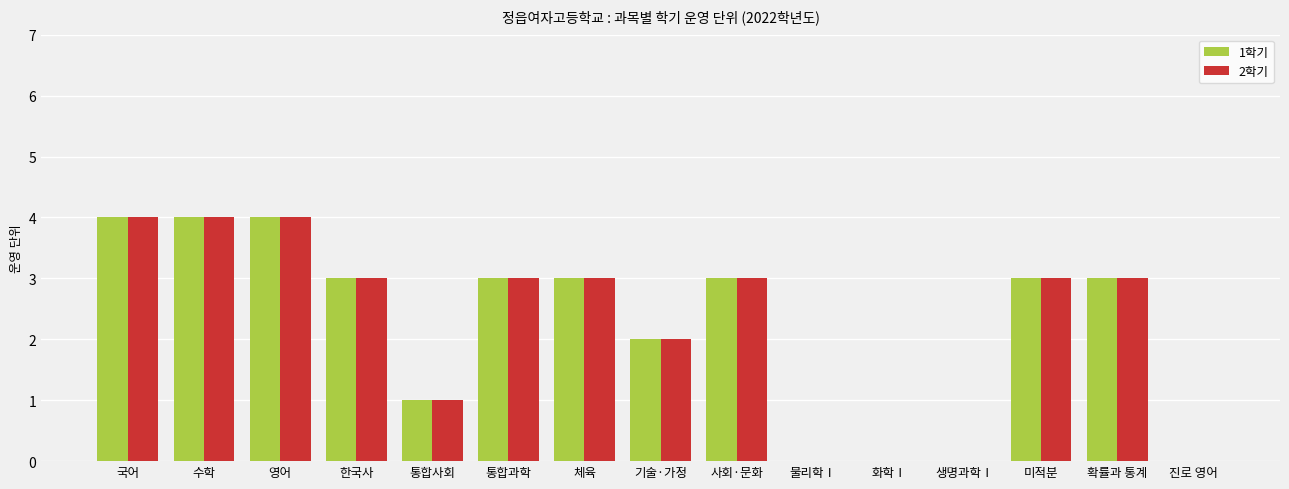

How many series are shown in this chart?

2